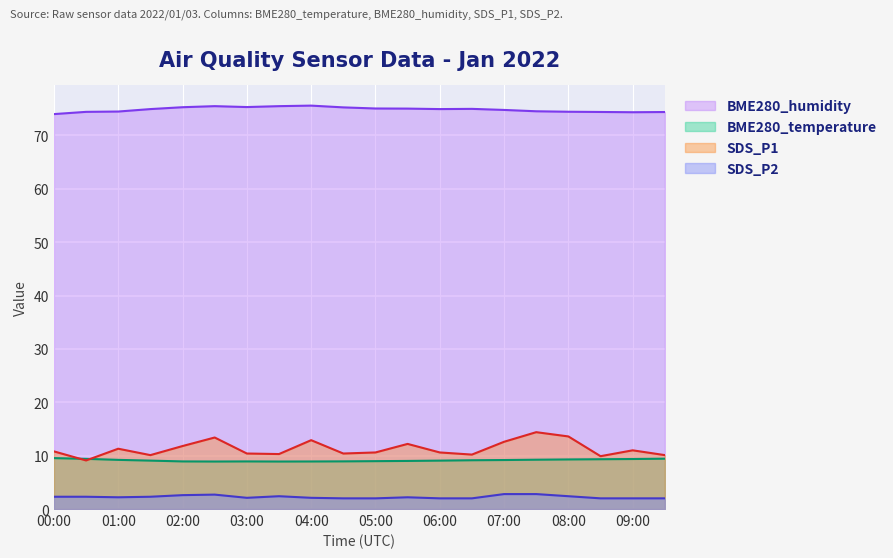

Rank the series by their maximum value, from lowest to highest.

SDS_P2, BME280_temperature, SDS_P1, BME280_humidity